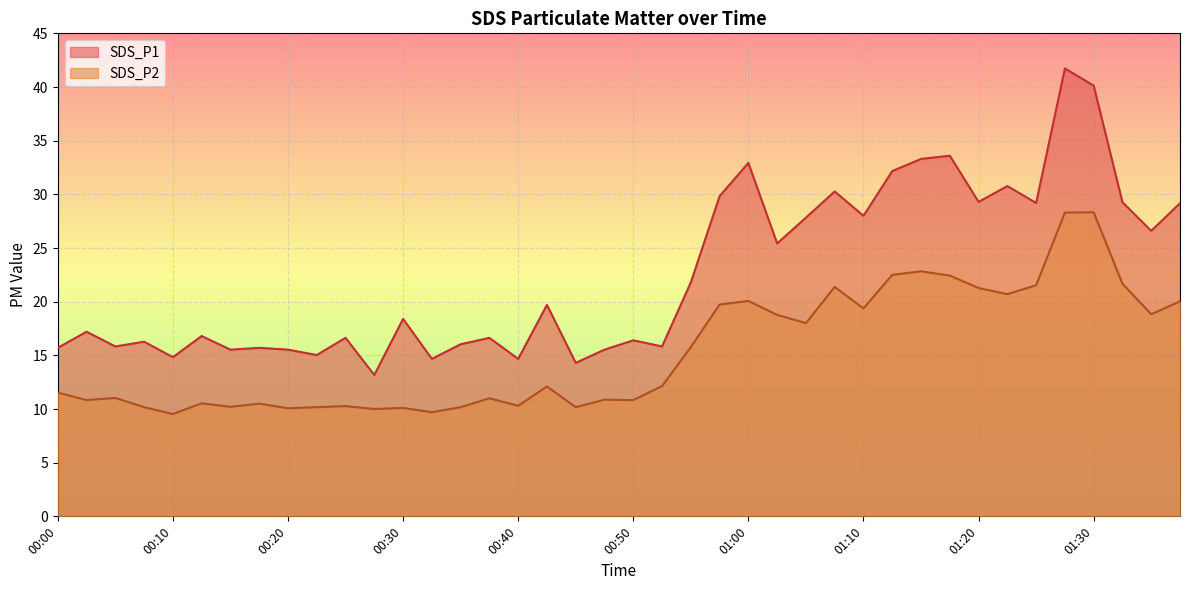

What are all the series names shown in the legend?

SDS_P1, SDS_P2